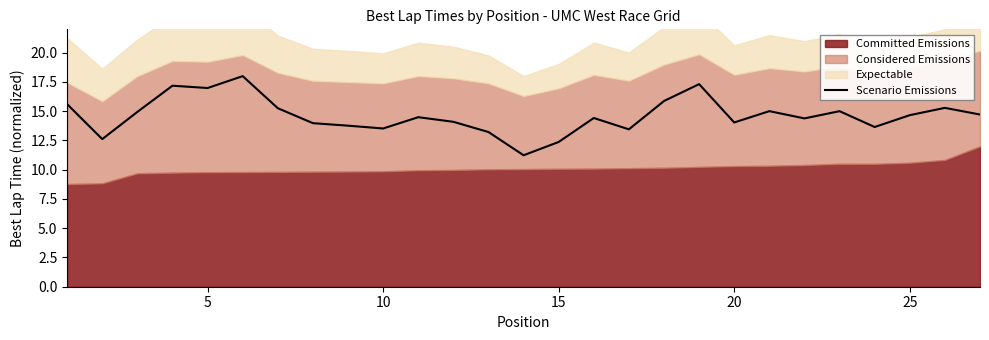

Reading left to right, transcribe all the data shown in this chart.

15.6	12.6	14.9	17.2	17.0	18.0	15.3	14.0	13.8	13.5	14.5	14.1	13.2	11.2	12.4	14.4	13.5	15.9	17.3	14.0	15.0	14.4	15.0	13.7	14.7	15.3	14.7